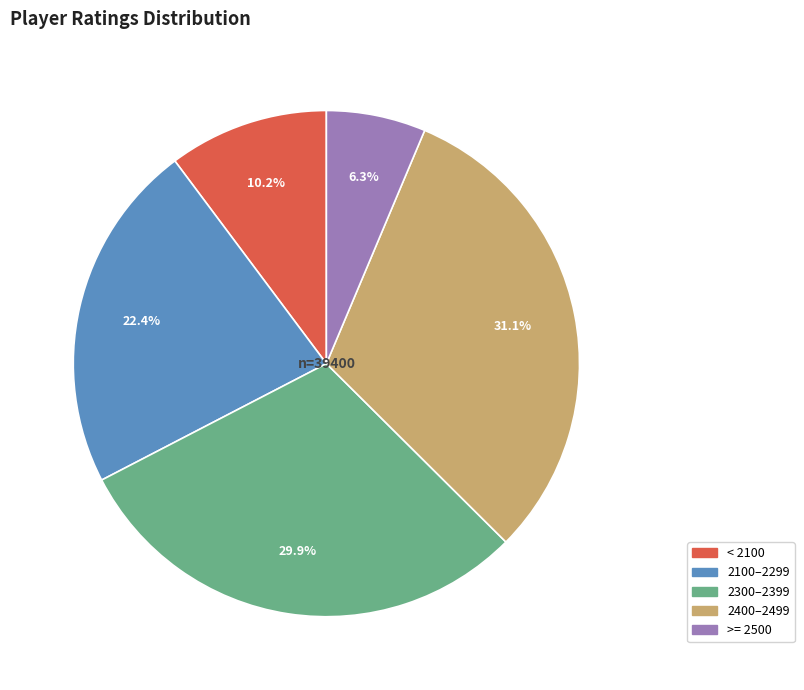

Is there any slice that represents more than half of the pie?

No